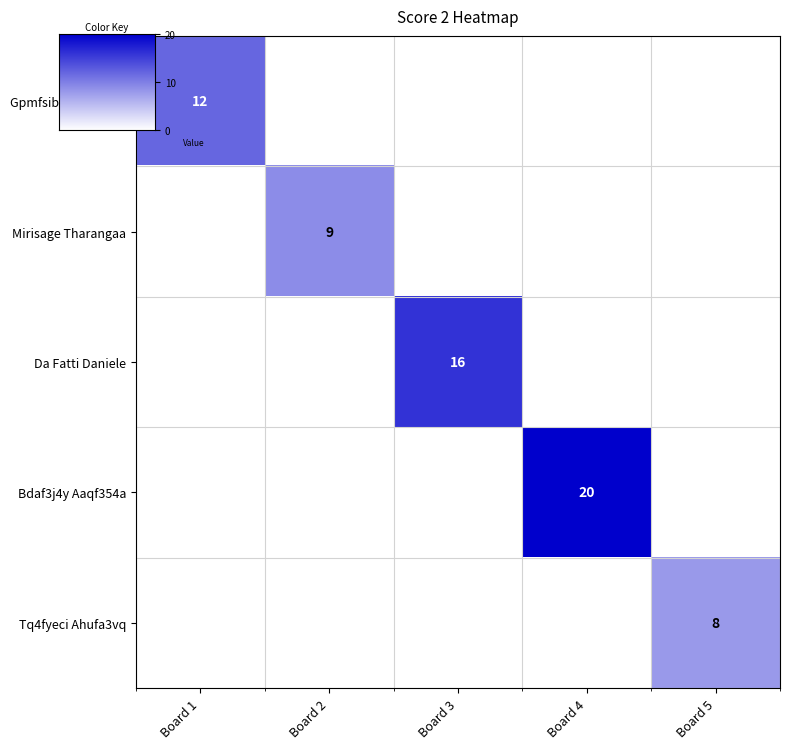

What is the smallest value displayed?

8.0